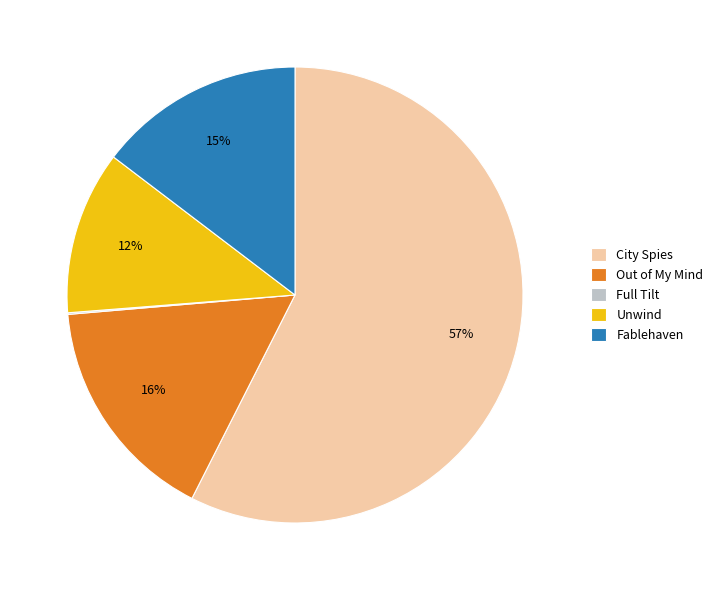

To the nearest percent, what is the difference between the largest and smallest slice percentages?

57%